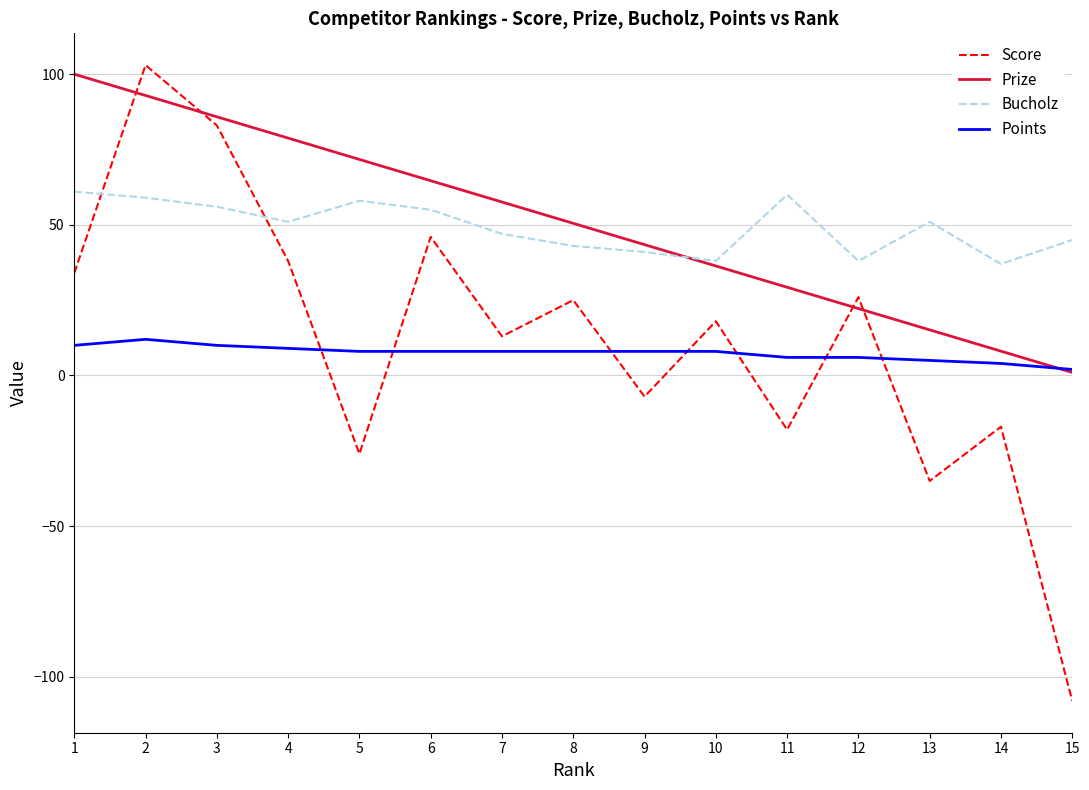

What is the highest value of the Prize series?

100.0